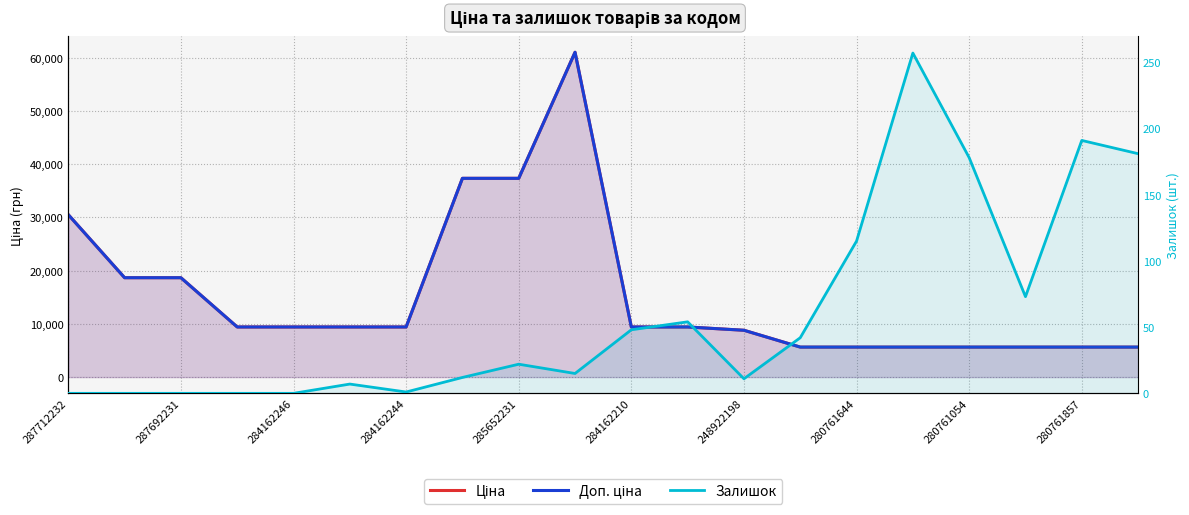

What position from the left is 284162246?

5